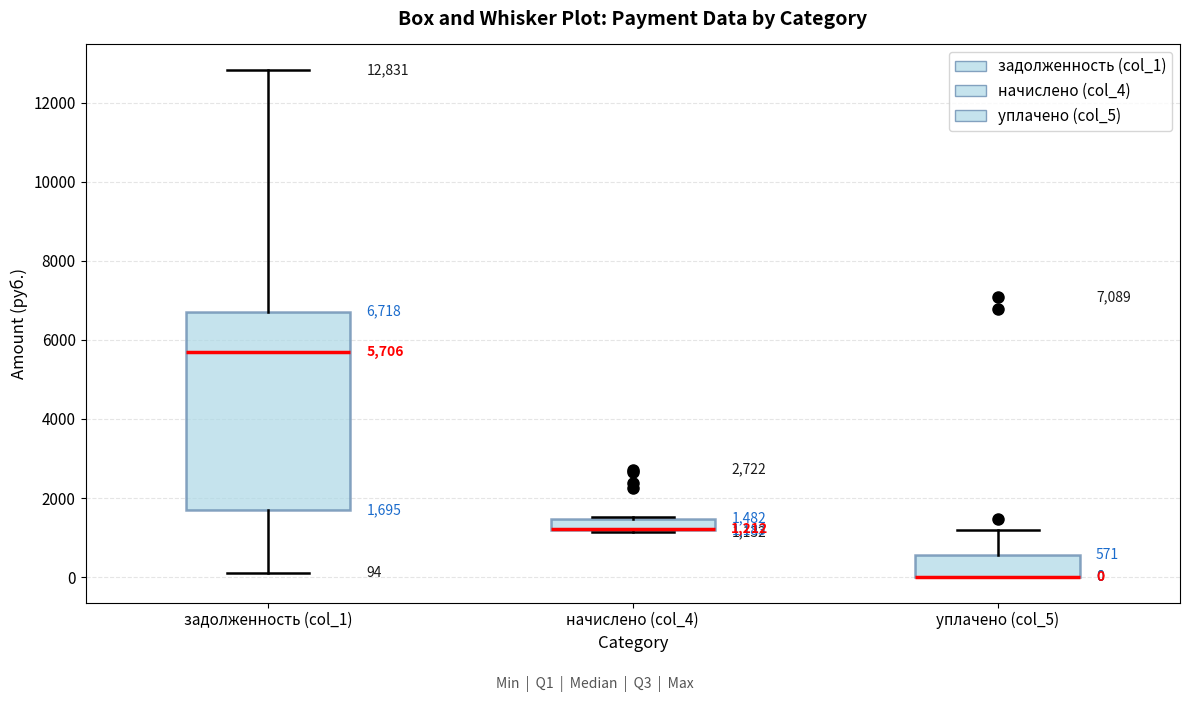

Comparing the boxes themselves (not the whiskers), which one is the tallest?

задолженность (col_1)